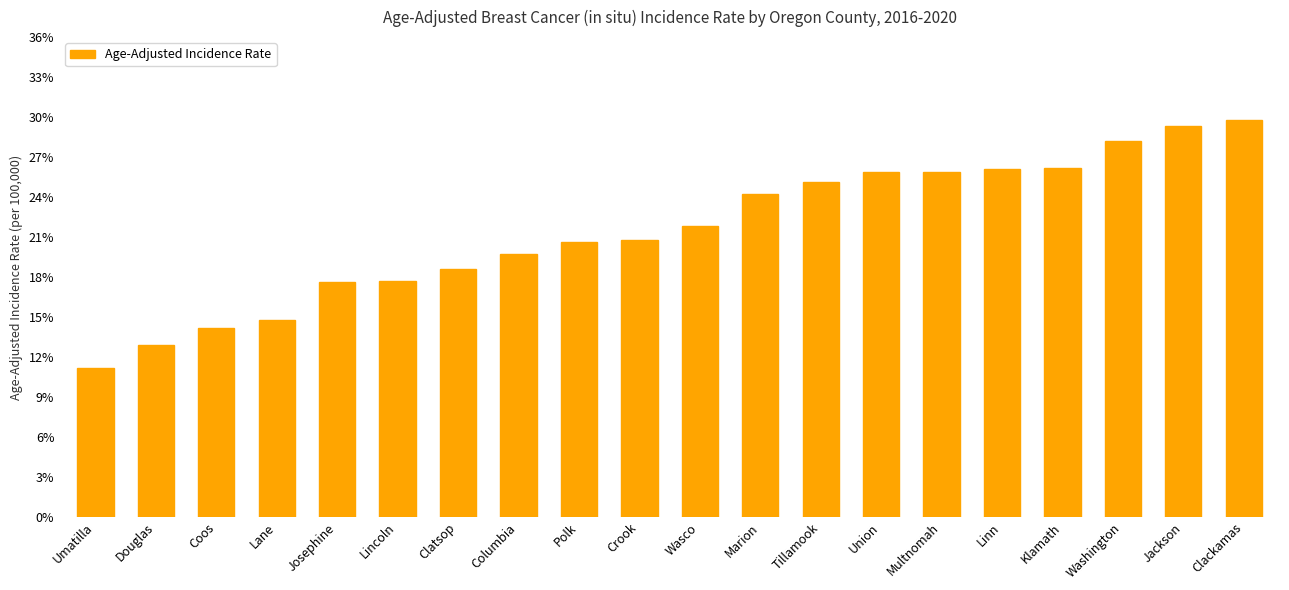

The chart shows a value of 51.4 at Jackson. True or false?

False